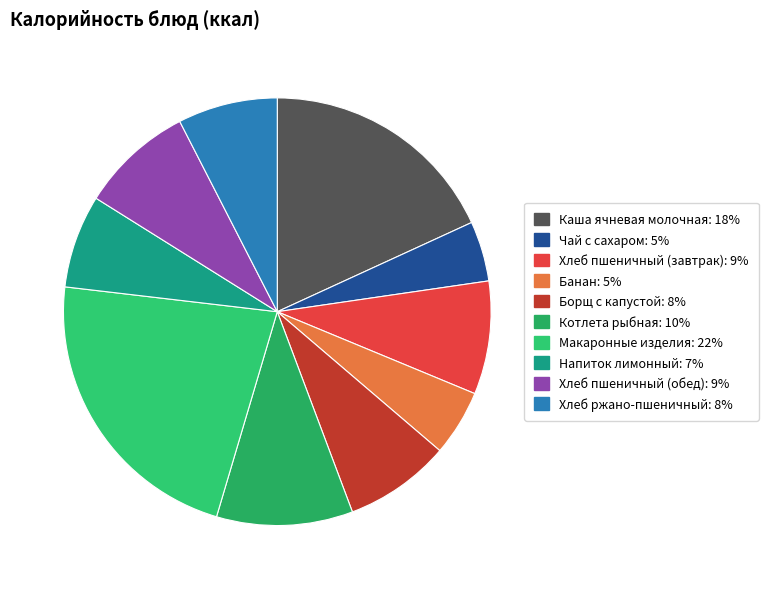

Does any single category account for the majority?

No